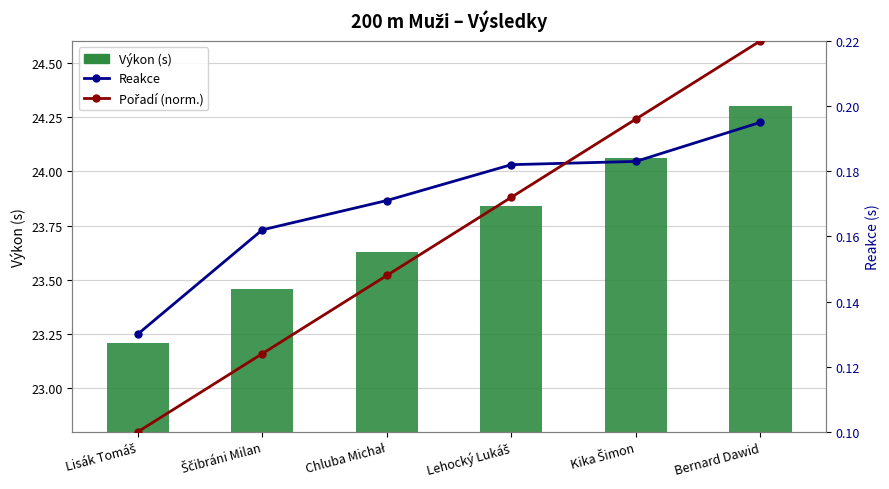

What is the average value of the Reakce series?

0.2